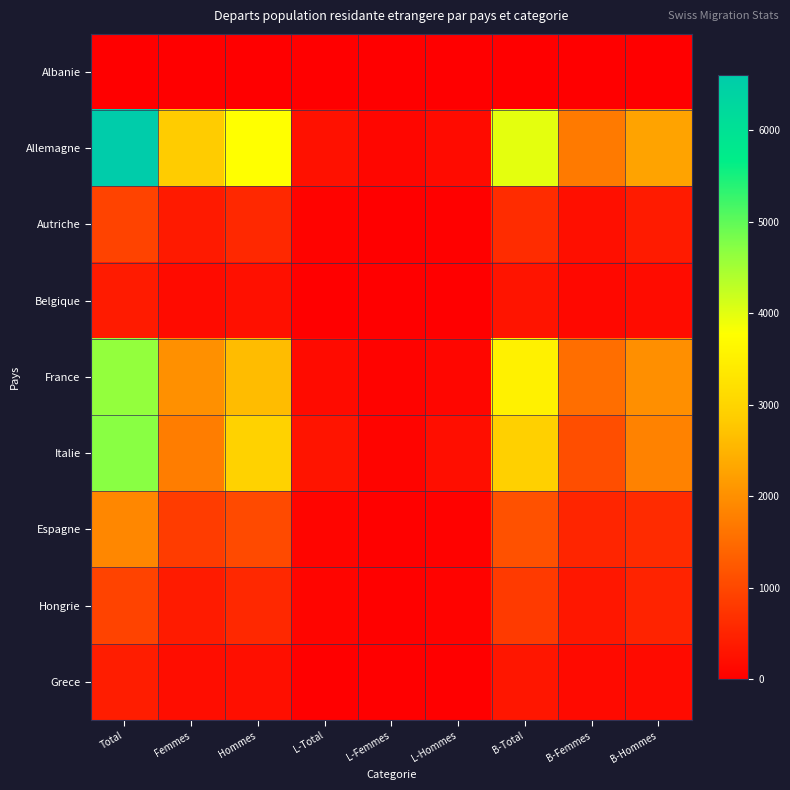

Rank the series at L-Total from highest to lowest value.

Italie, Allemagne, France, Hongrie, Espagne, Autriche, Belgique, Grece, Albanie